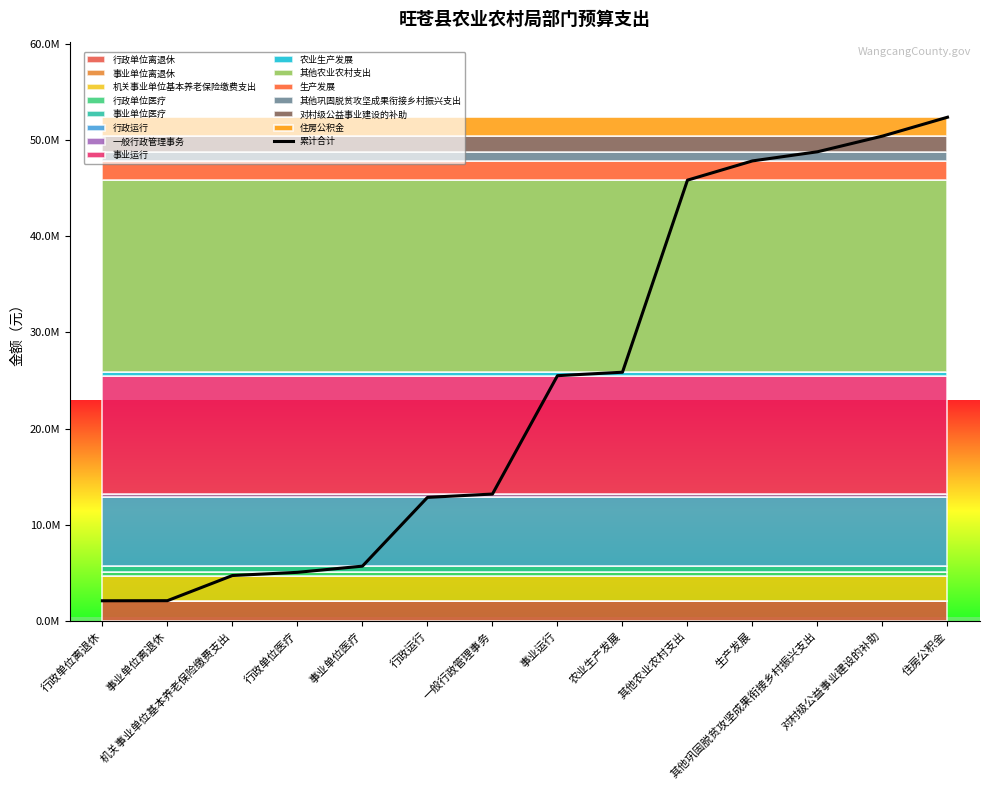

The value at 其他农业农村支出 is 45834987. True or false?

True